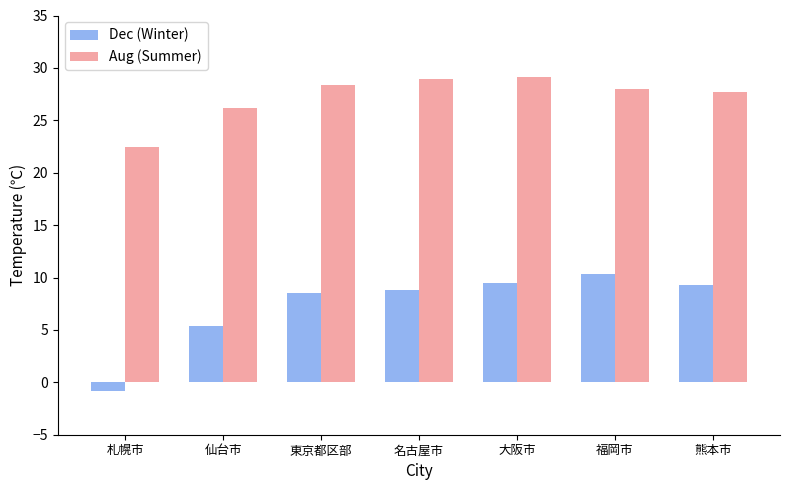

Count the number of data series in this chart.

2